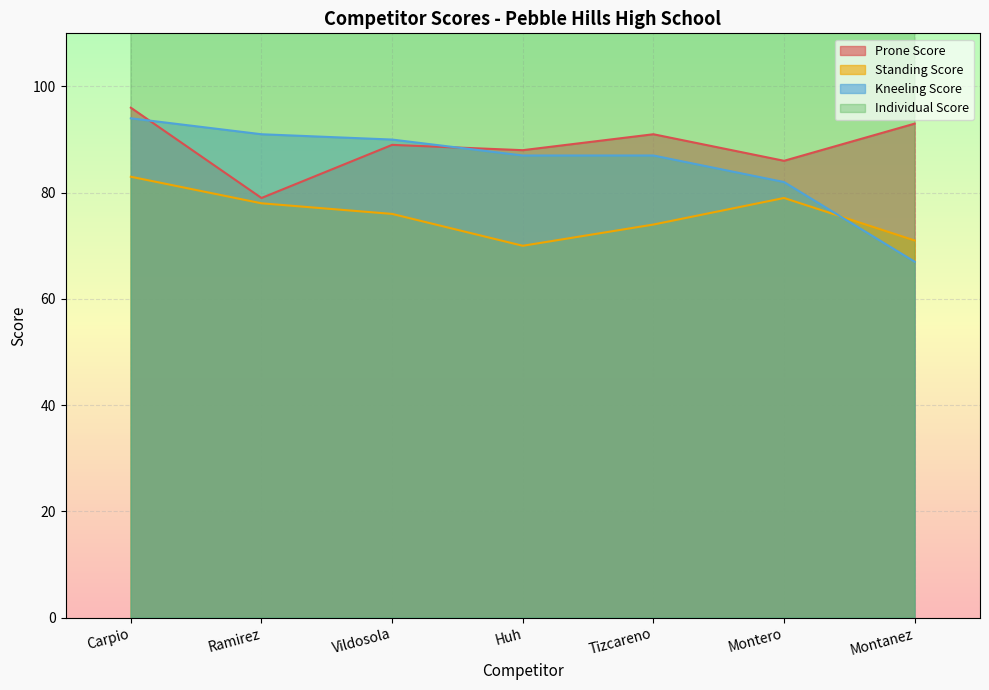

Reading left to right, list all the values displayed in this chart.

Prone Score: Carpio=96	Ramirez=79	Vildosola=89	Huh=88	Tizcareno=91	Montero=86	Montanez=93
Standing Score: Carpio=83	Ramirez=78	Vildosola=76	Huh=70	Tizcareno=74	Montero=79	Montanez=71
Kneeling Score: Carpio=94	Ramirez=91	Vildosola=90	Huh=87	Tizcareno=87	Montero=82	Montanez=67
Individual Score: Carpio=273	Ramirez=248	Vildosola=255	Huh=245	Tizcareno=252	Montero=247	Montanez=231